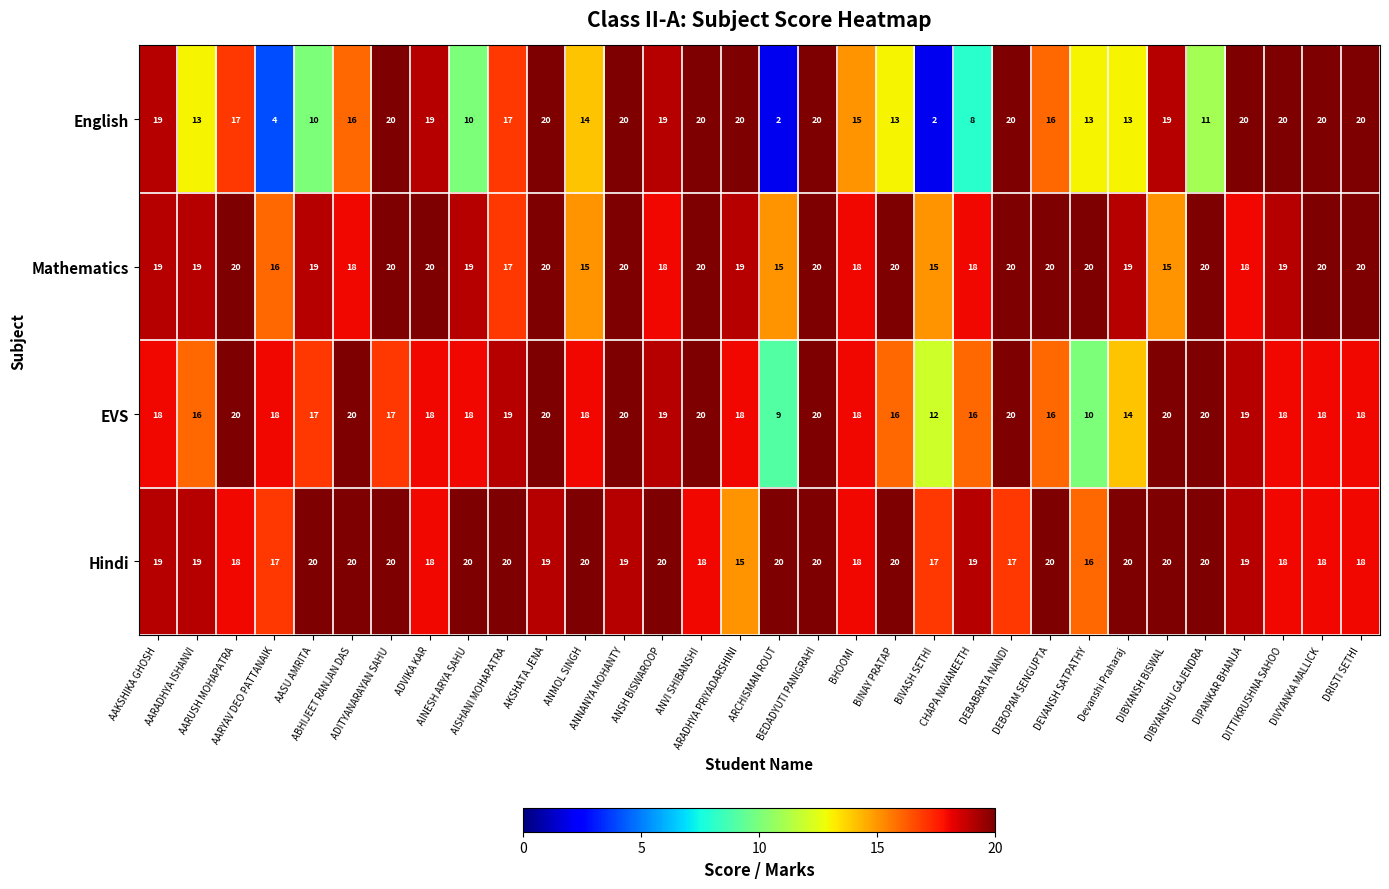

What is the average value of the Mathematics series?

19